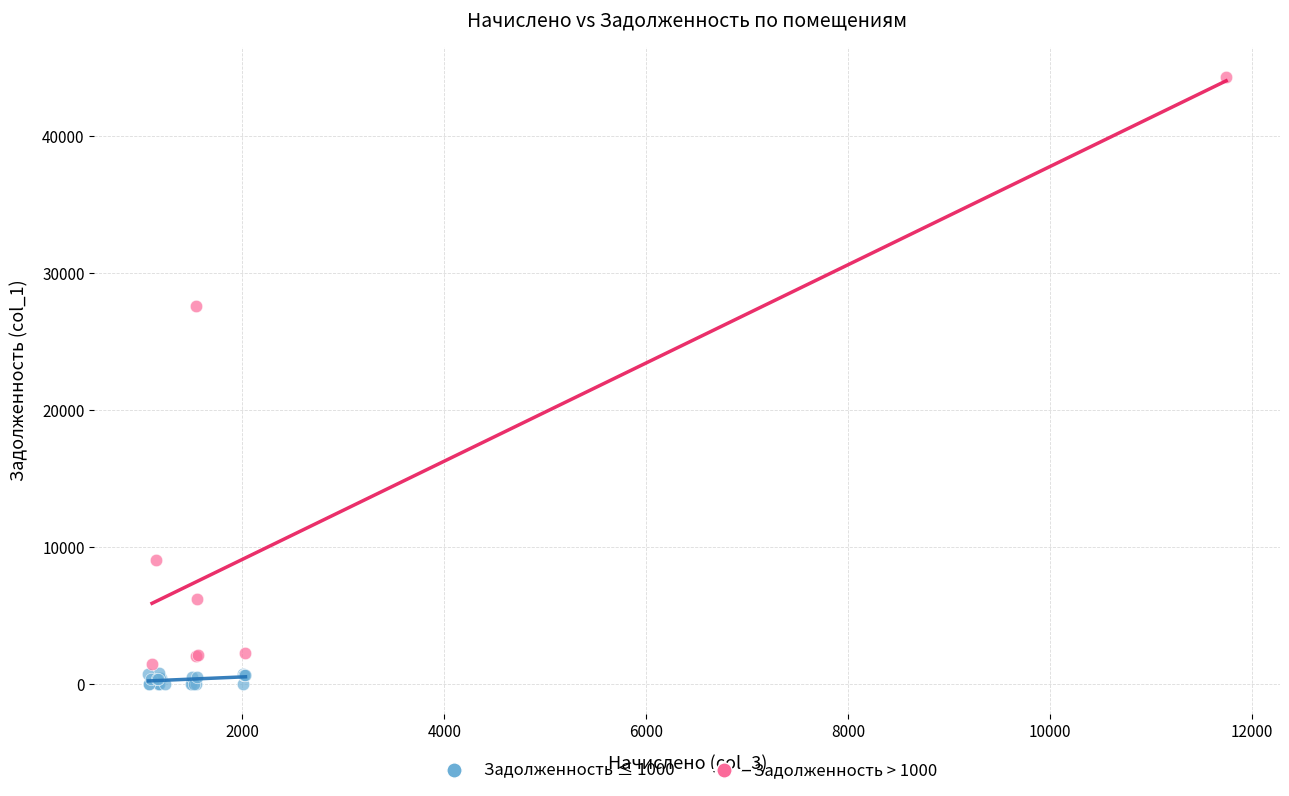

Which series has the largest Y range (max minus min)?

Задолженность > 1000